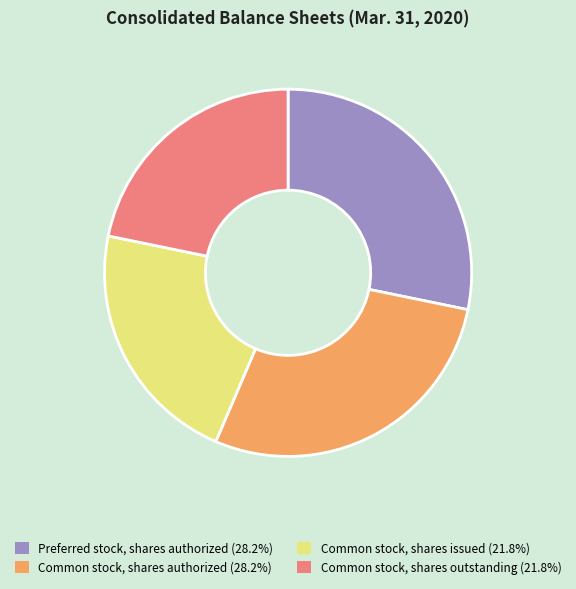

What is the ratio of the value at Common stock, shares issued to the value at Common stock, shares authorized?

0.8